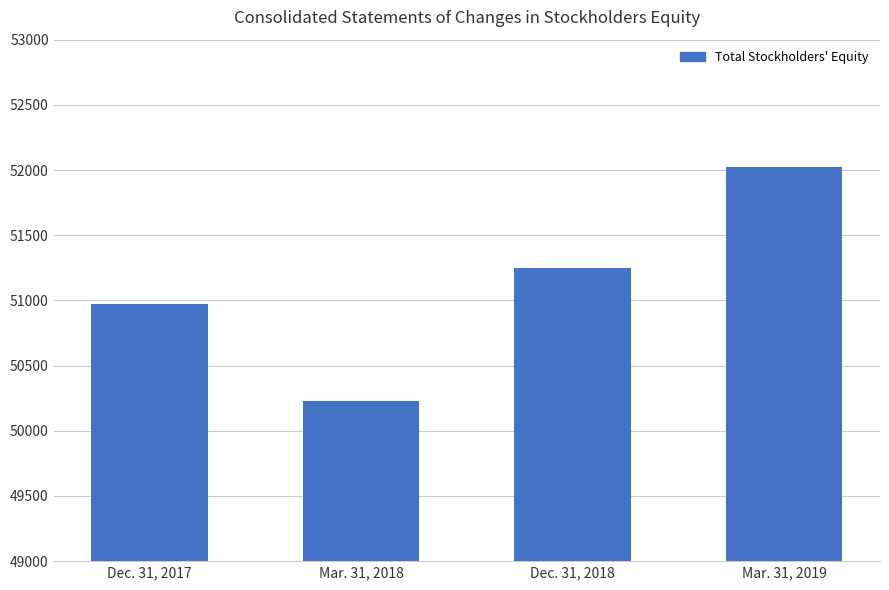

Reading left to right, transcribe all the data shown in this chart.

50973	50232	51250	52026